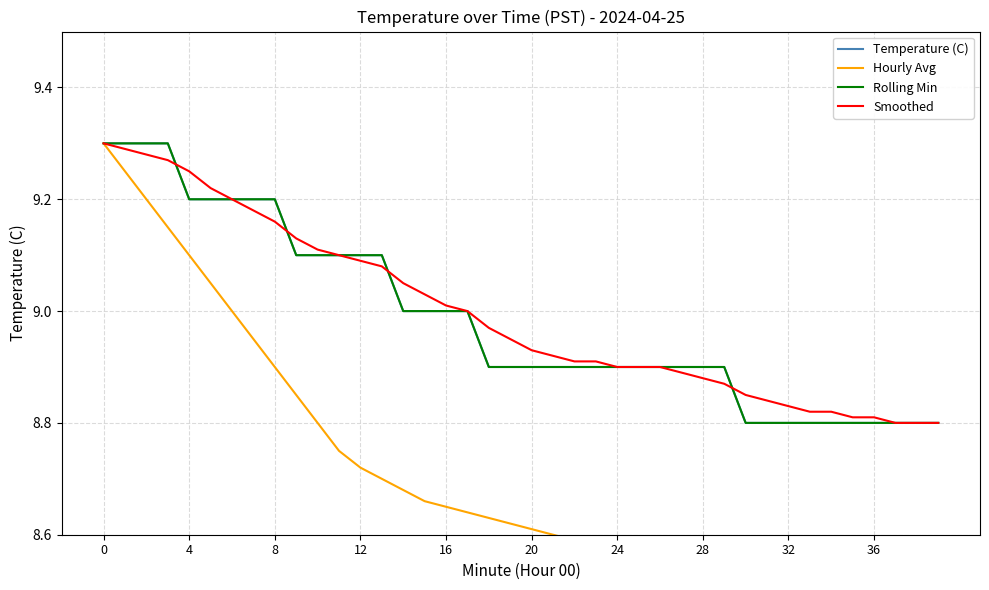

The Temperature (C) series shows 8.8 at 30. True or false?

True